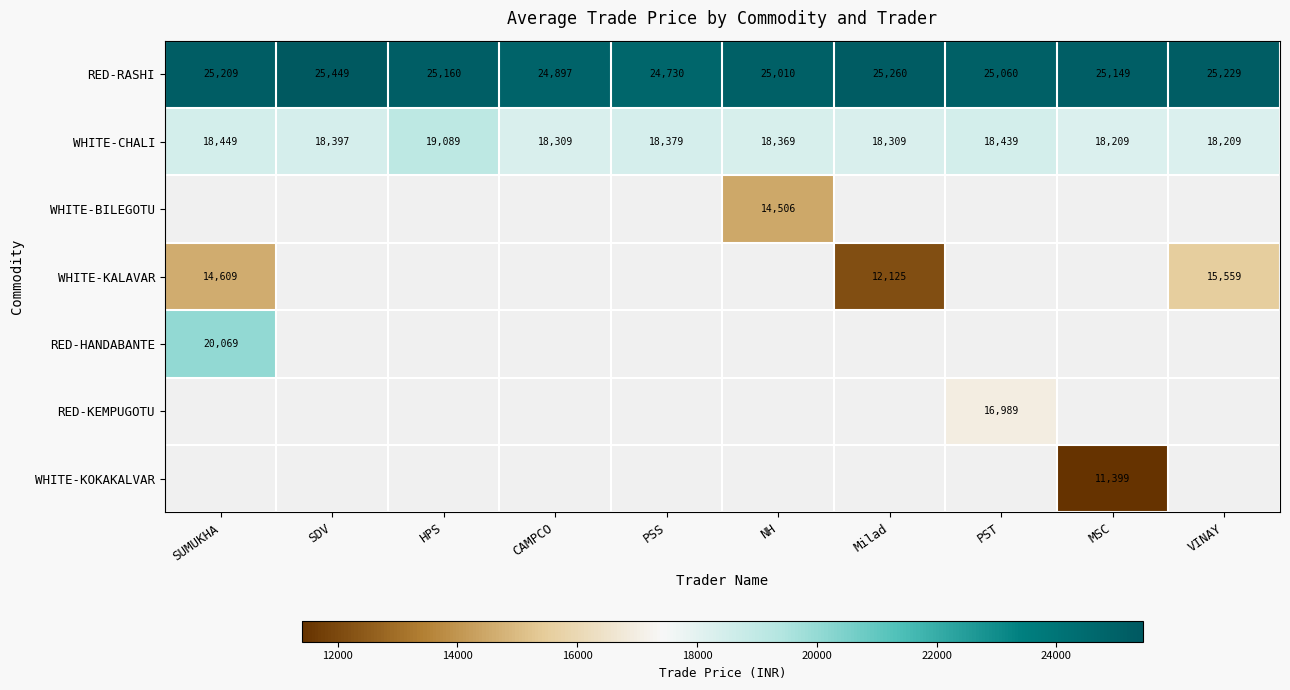

At which label is WHITE-CHALI closest to 18649?

SUMUKHA